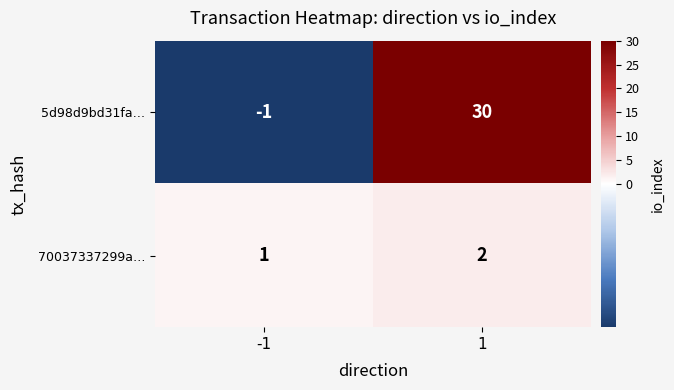

What is the greatest value displayed?

30